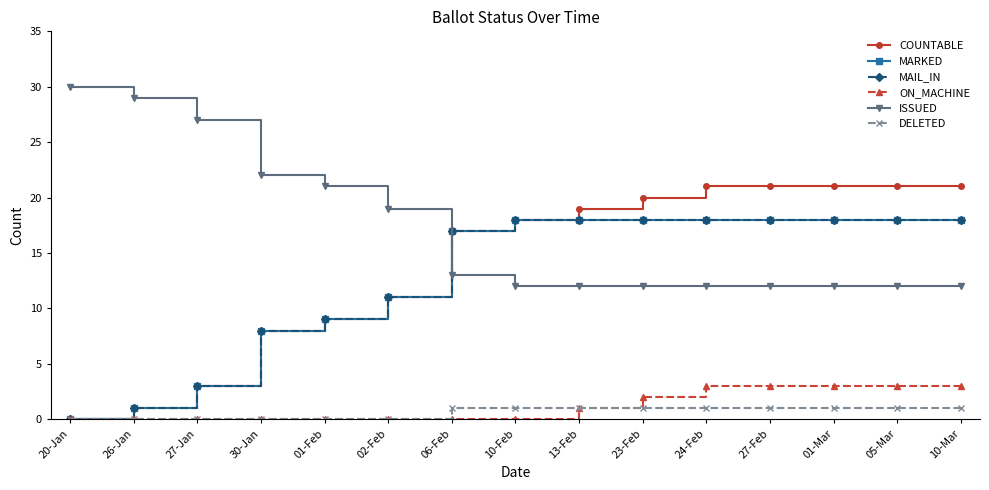

What is the value of the MARKED point at the 2nd from the left?

1